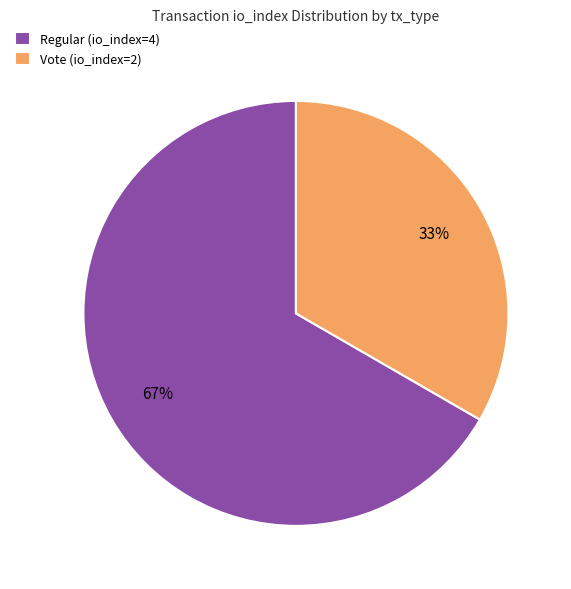

The Vote (io_index=2) slice represents 42% of the pie. True or false?

False